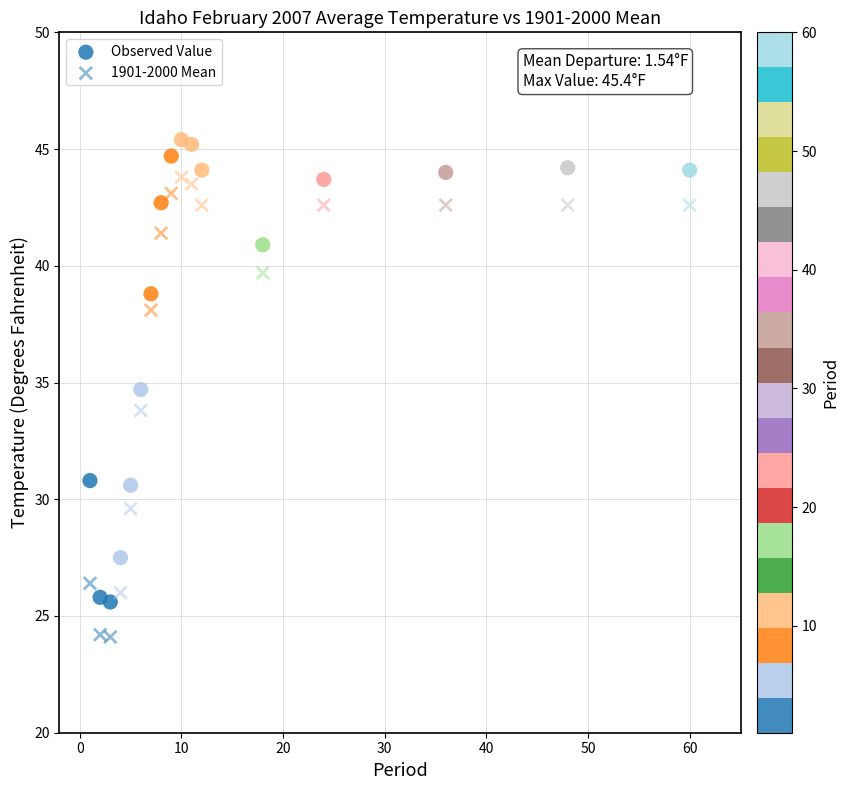

How many data points are displayed?

34